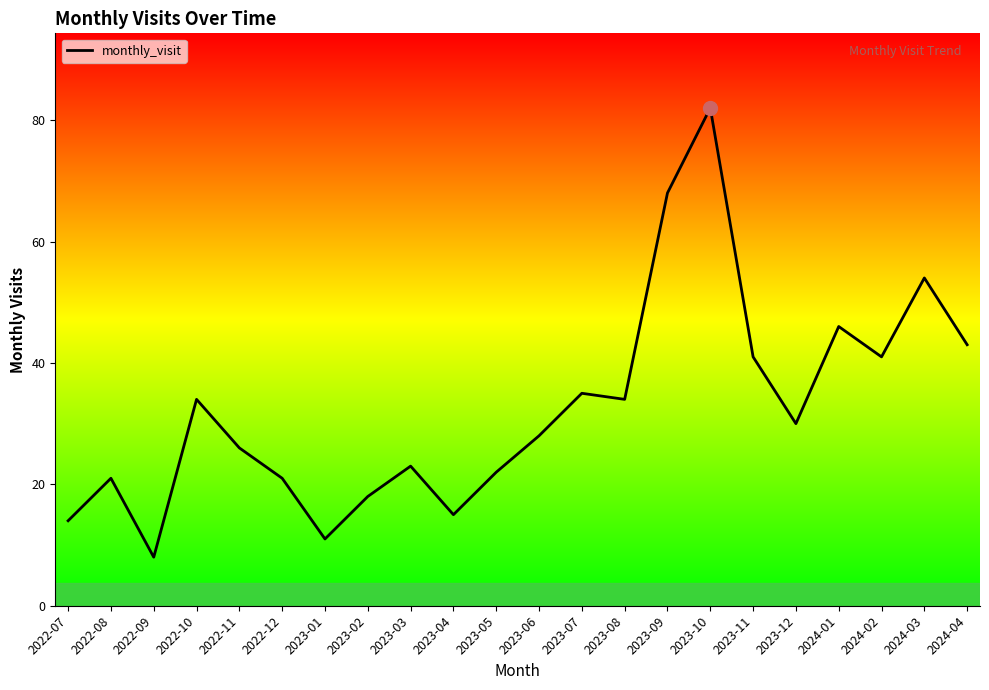

What position from the left is 2023-03?

9